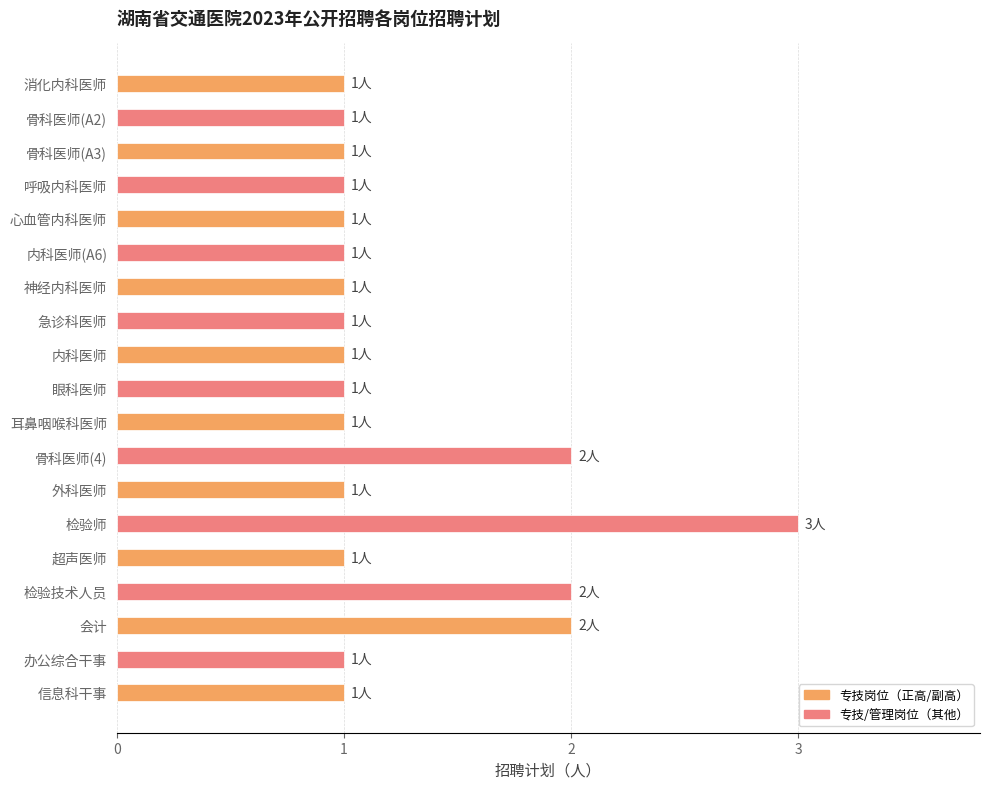

Are the bars grouped side by side (vs. stacked)?

No